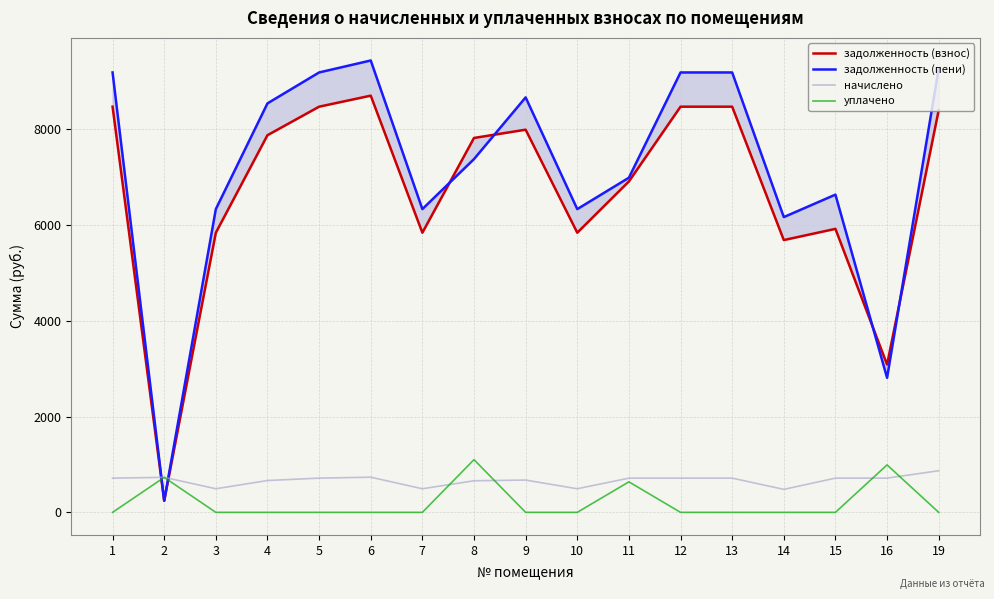

Does the chart display data point markers on the line(s)?

No